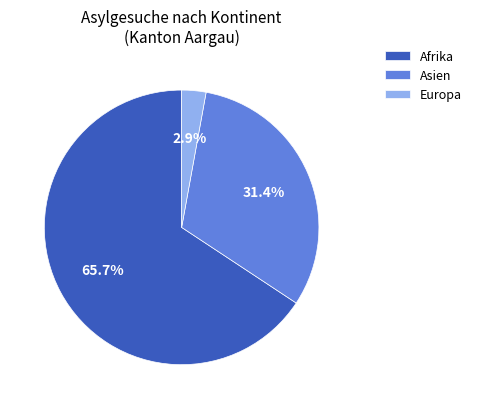

How many slices are in this pie chart?

3